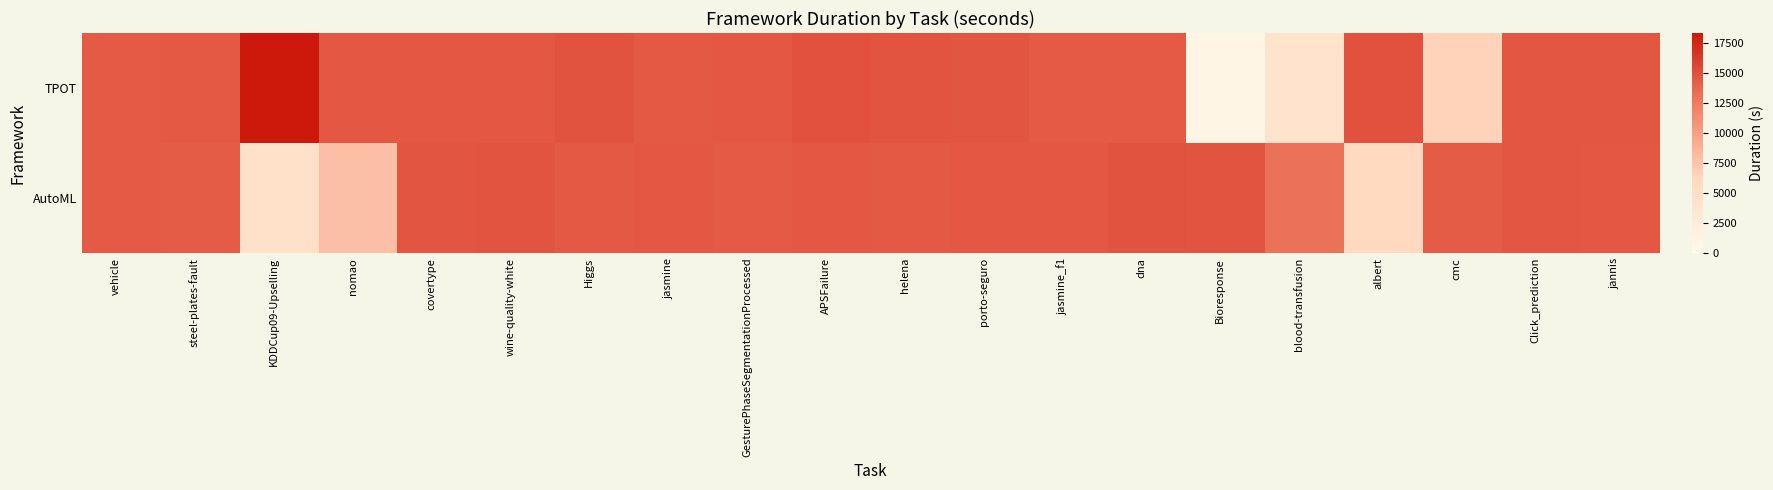

At how many categories does at least one series exceed 3413?

20